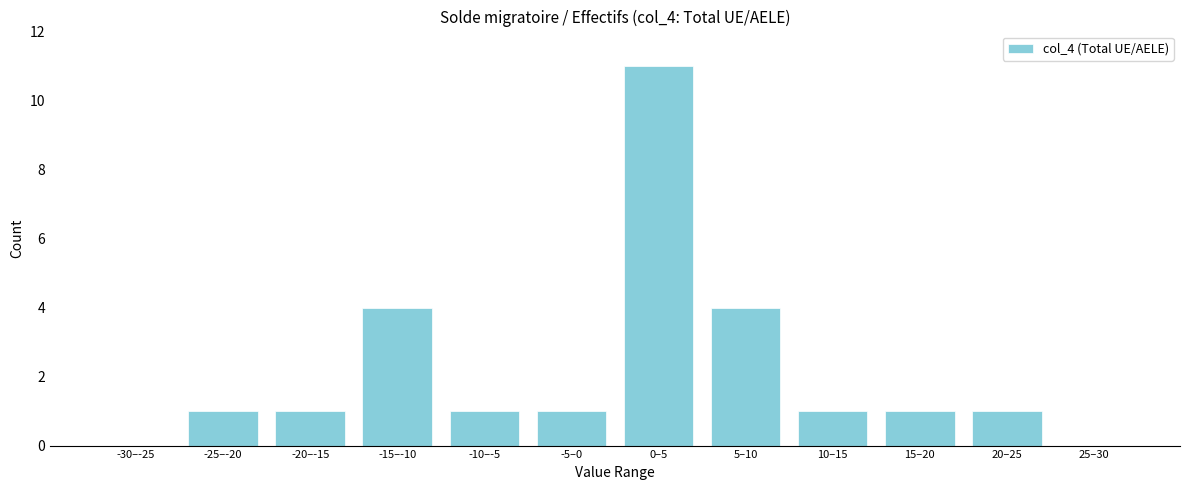

Reading right to left, what are all the values shown in this chart?

25–30=0	20–25=1	15–20=1	10–15=1	5–10=4	0–5=11	-5–0=1	-10–-5=1	-15–-10=4	-20–-15=1	-25–-20=1	-30–-25=0